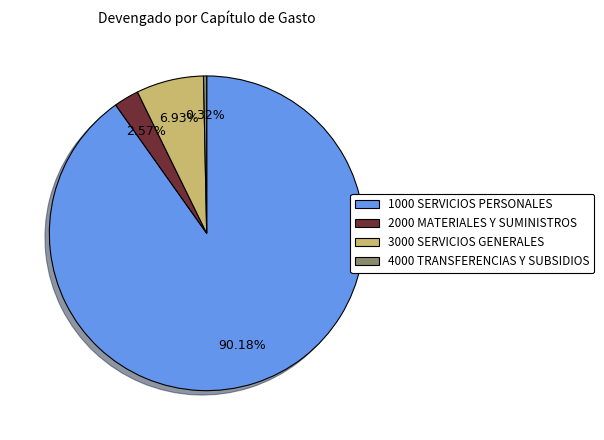

To the nearest percent, what percentage of the pie is 3000 SERVICIOS GENERALES?

7%